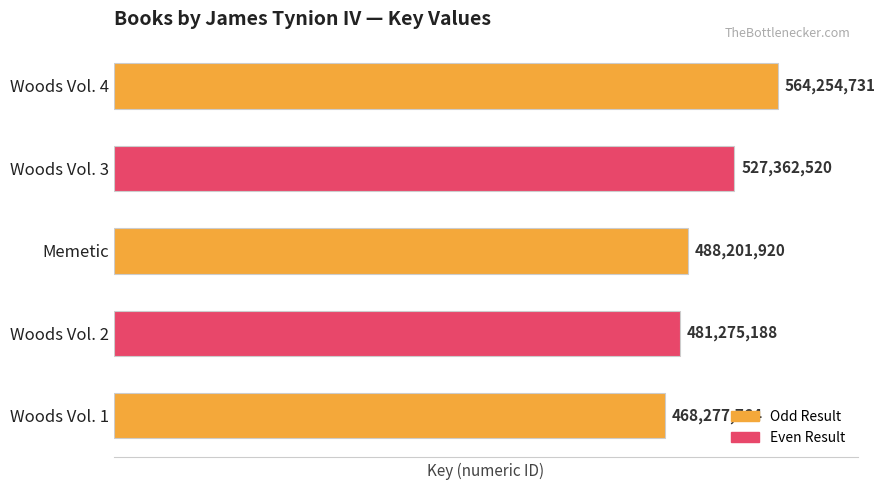

Between Woods Vol. 2 and Memetic, which is larger?

Memetic